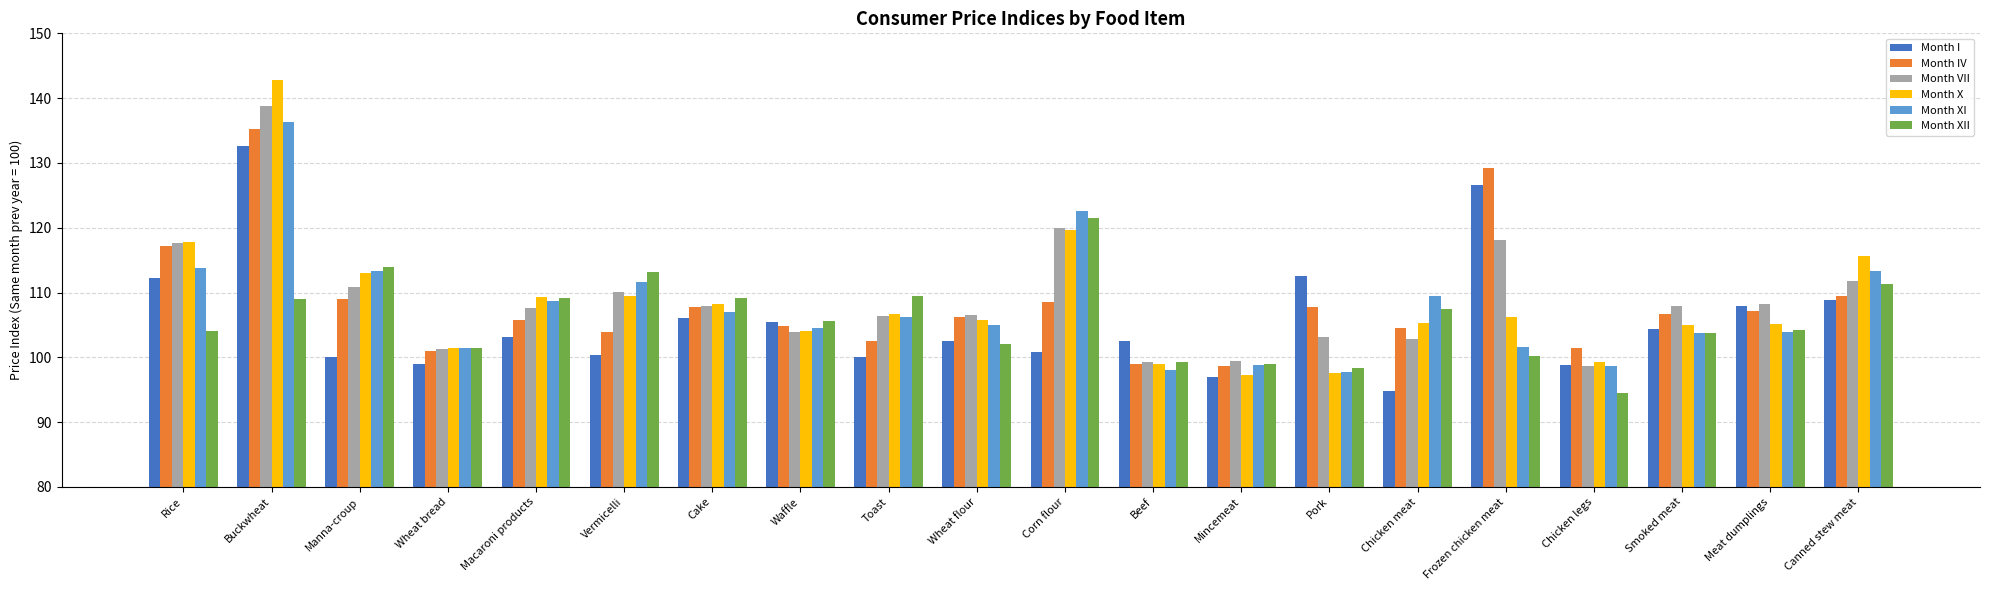

How many bars are there in each group?

6